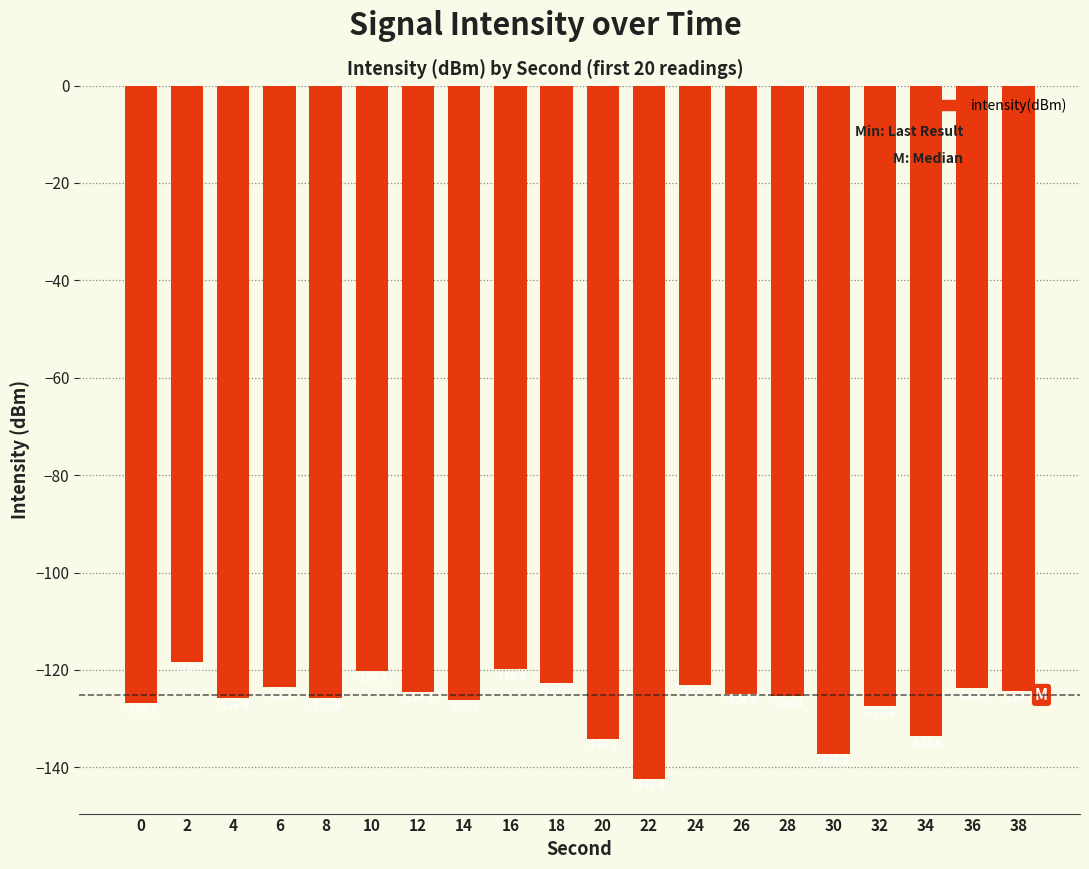

Reading left to right, list all the values displayed in this chart.

0=-126.7	2=-118.3	4=-125.8	6=-123.5	8=-125.8	10=-120.1	12=-124.5	14=-126.1	16=-119.9	18=-122.7	20=-134.1	22=-142.4	24=-123.1	26=-124.9	28=-125.4	30=-137.2	32=-127.4	34=-133.6	36=-123.6	38=-124.4